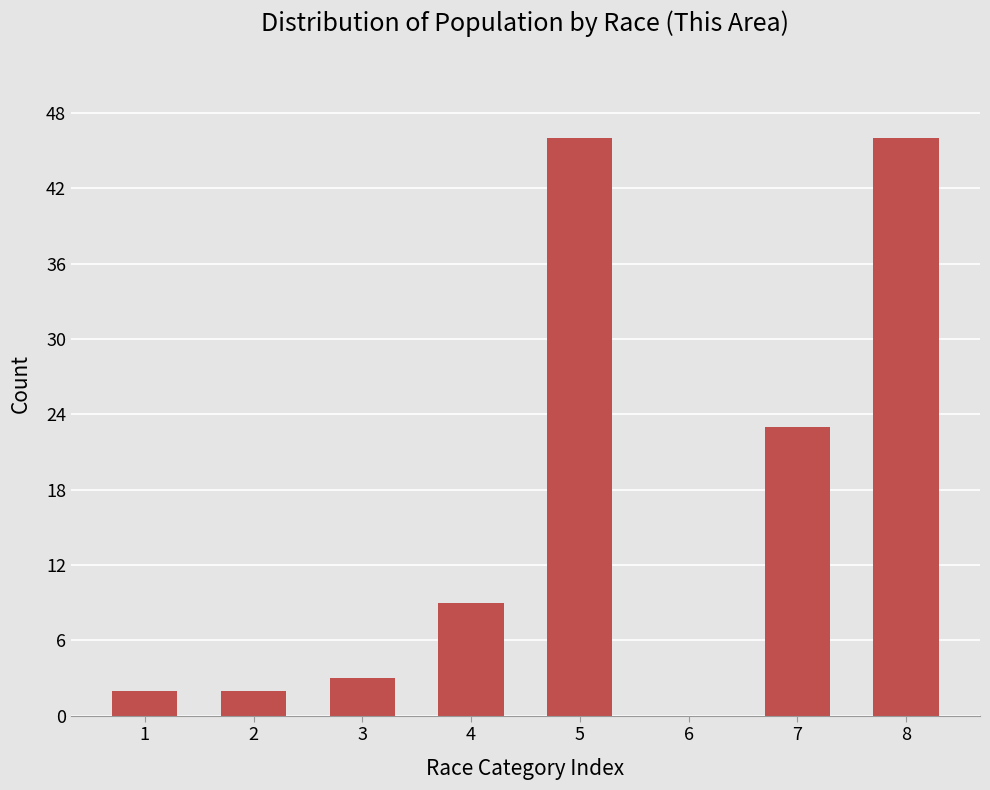

What is the maximum value shown in the chart?

46